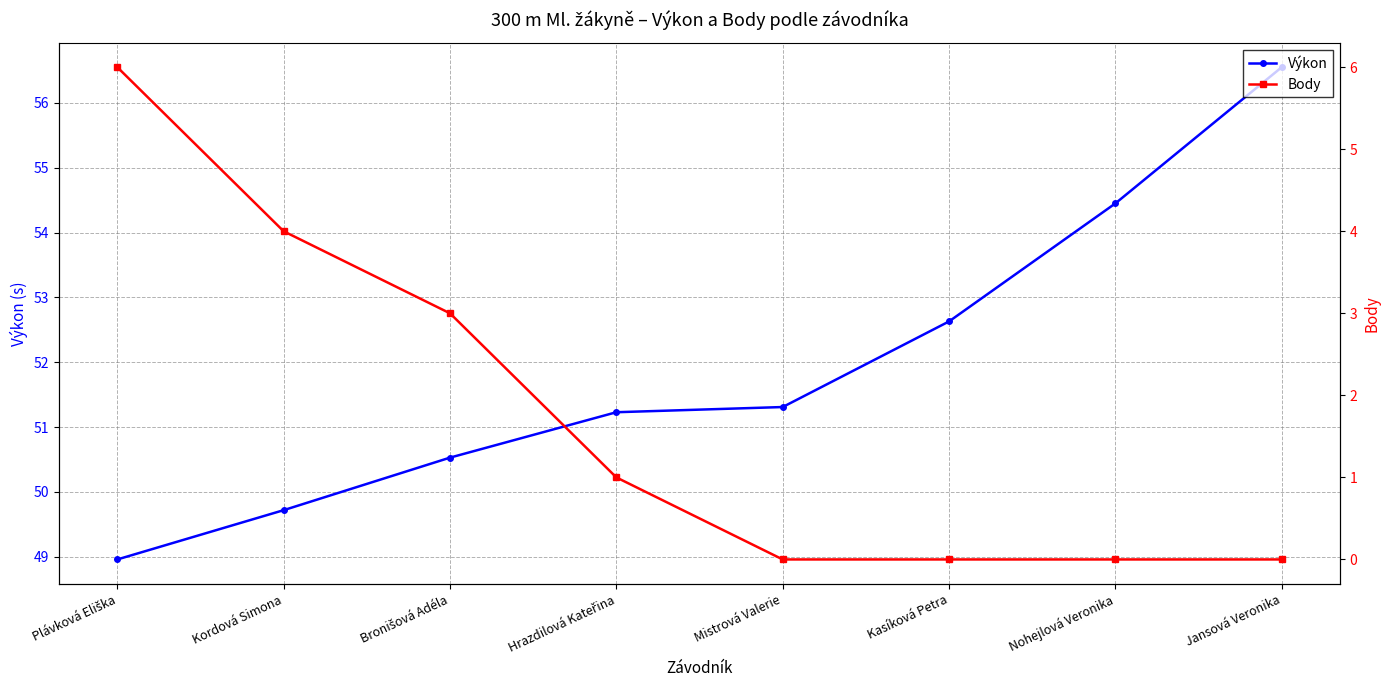

Rank the series by their maximum value, from lowest to highest.

Body, Výkon